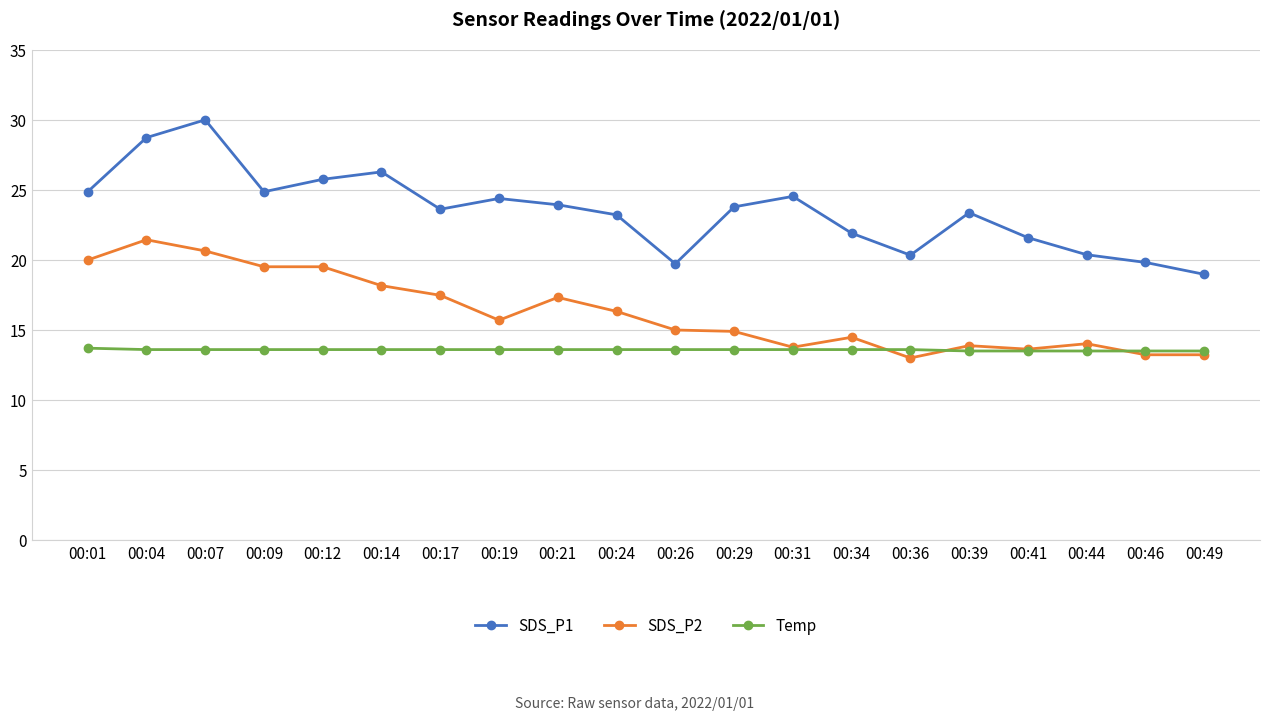

Does the chart display data point markers on the line(s)?

Yes